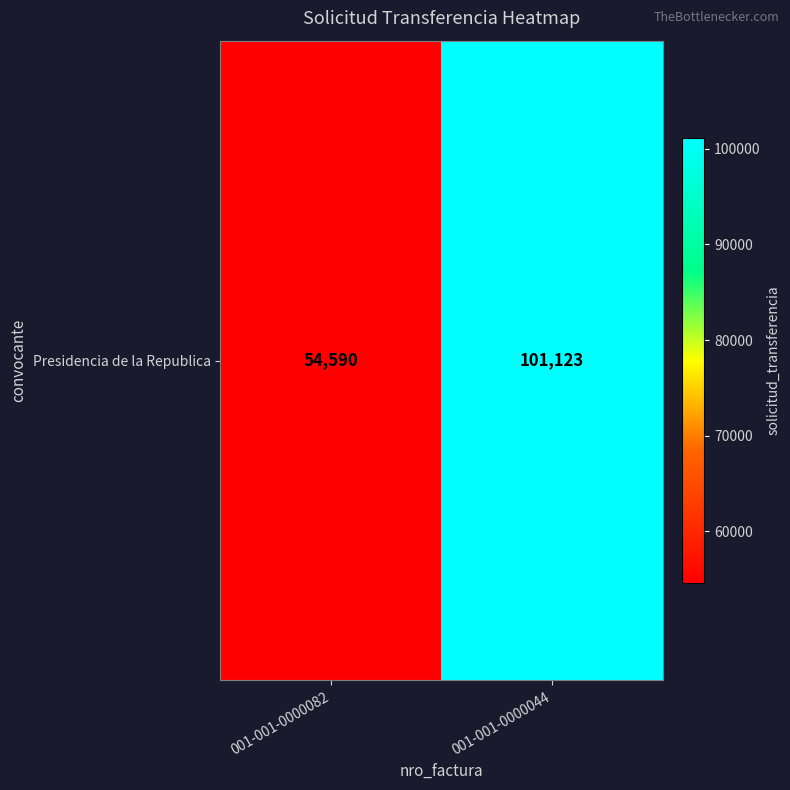

Reading left to right, extract all data points from this chart.

54590	101123